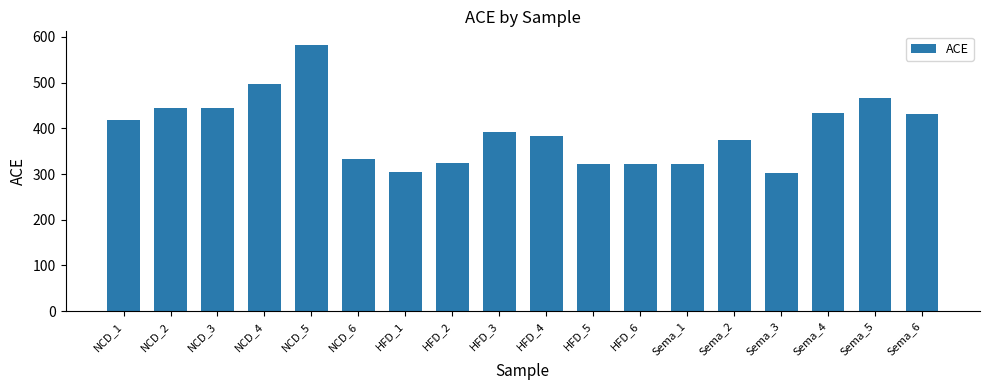

What is the difference between the maximum and second lowest values?

278.0